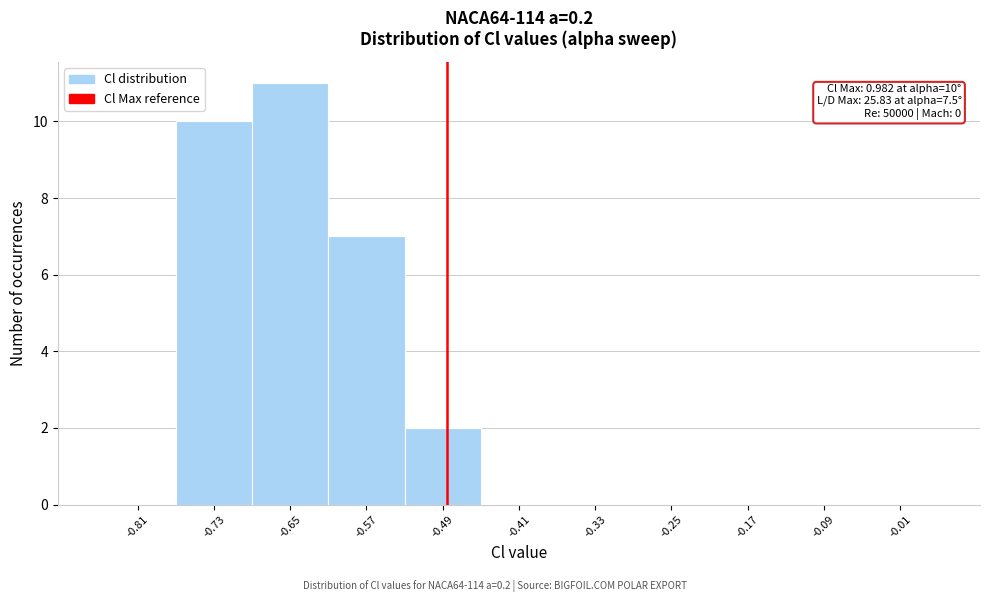

Which range on the x-axis has the tallest bar?

-0.69 to -0.61